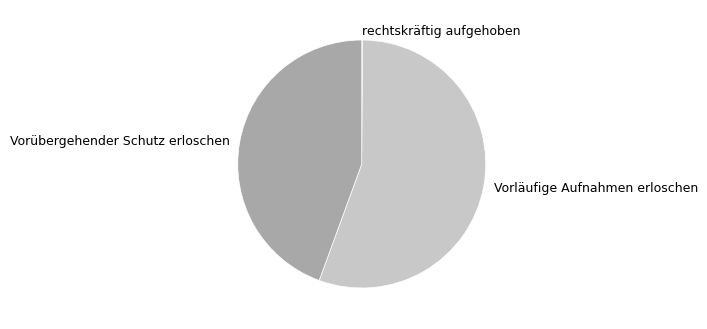

What is the ratio of the value at Vorübergehender Schutz erloschen to the value at Vorläufige Aufnahmen erloschen?

0.8